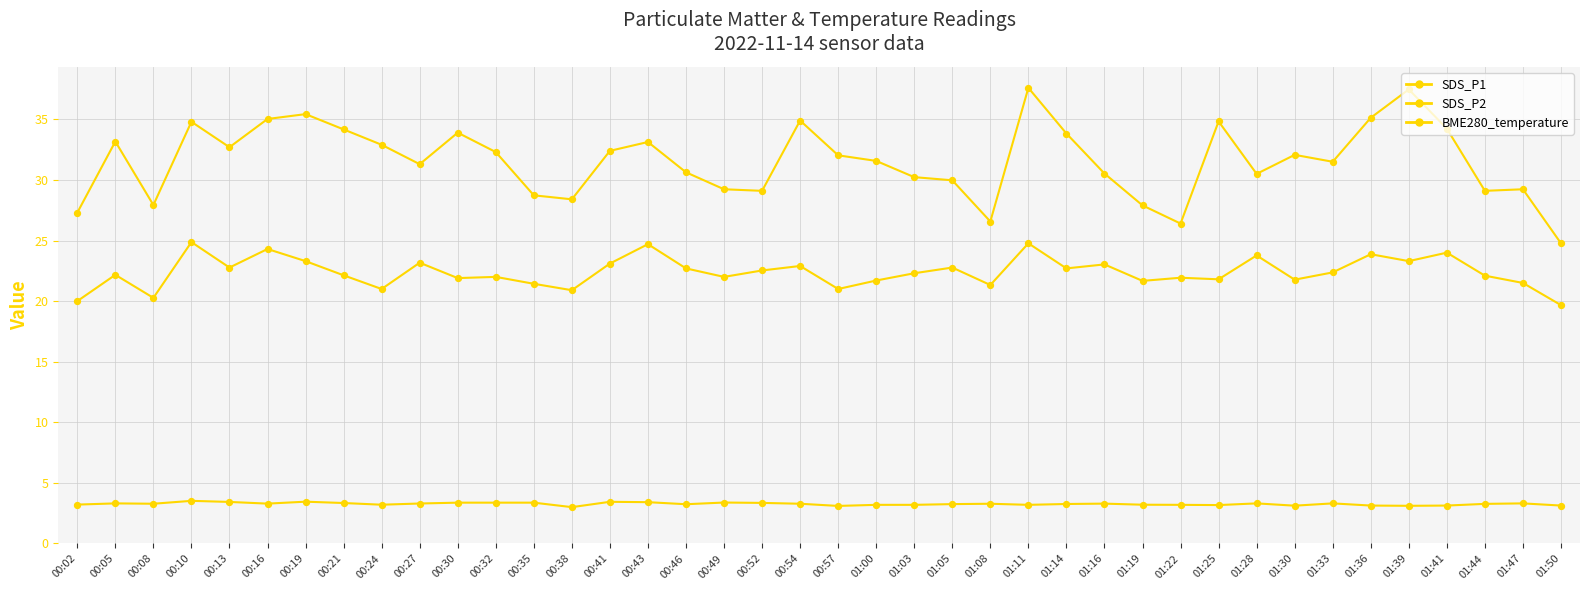

How many lines are shown in the chart?

3